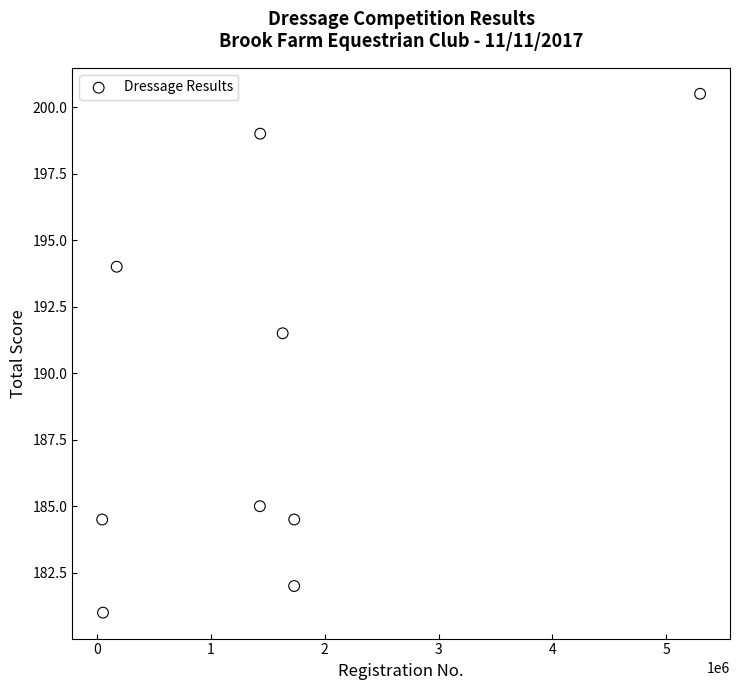

What Y value in the scatter plot is closest to 190?

191.5